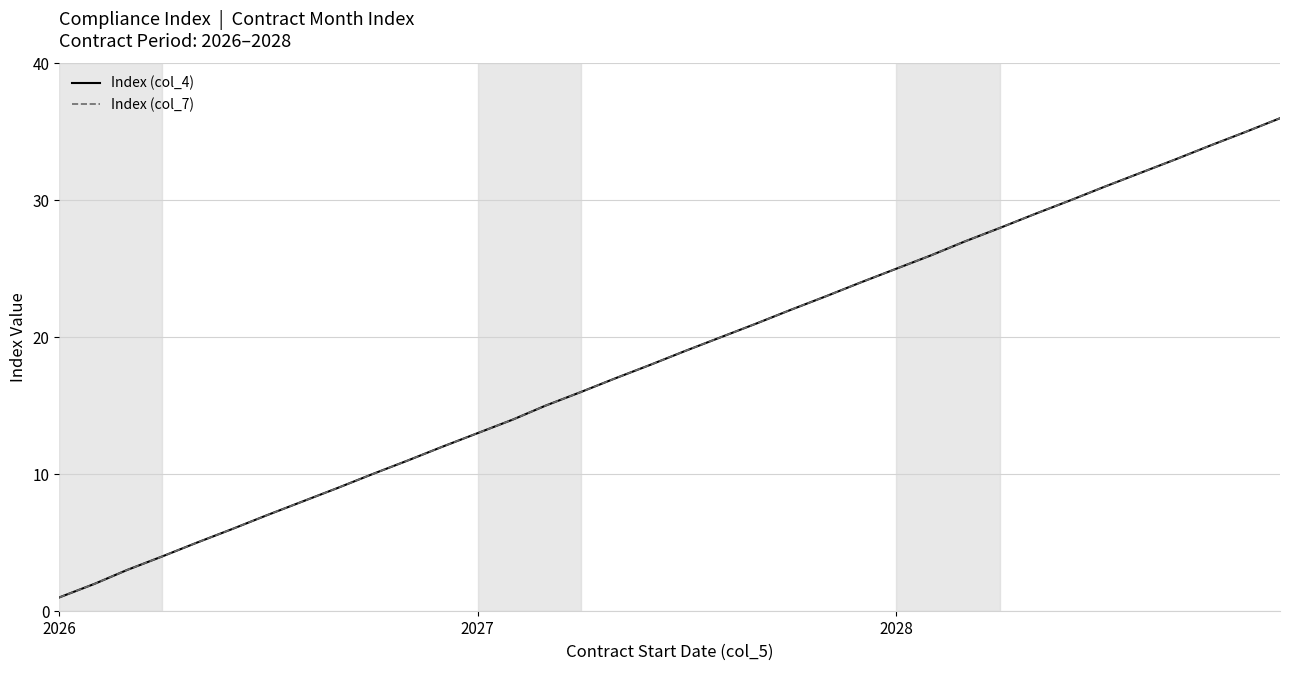

True or false: Index (col_4) and Index (col_7) cross at least once.

False